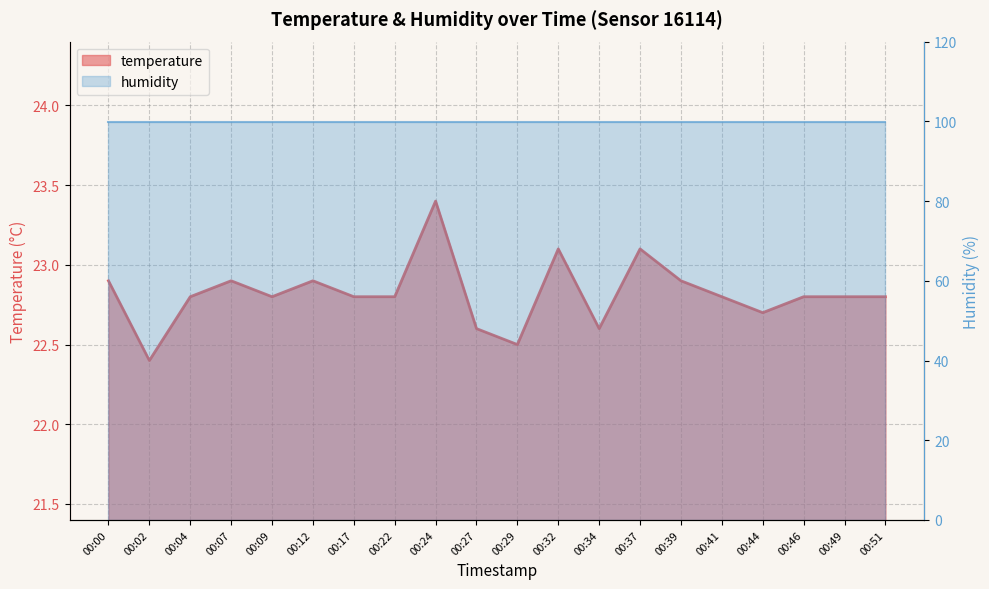

Which category has the lowest value across all series?

00:02